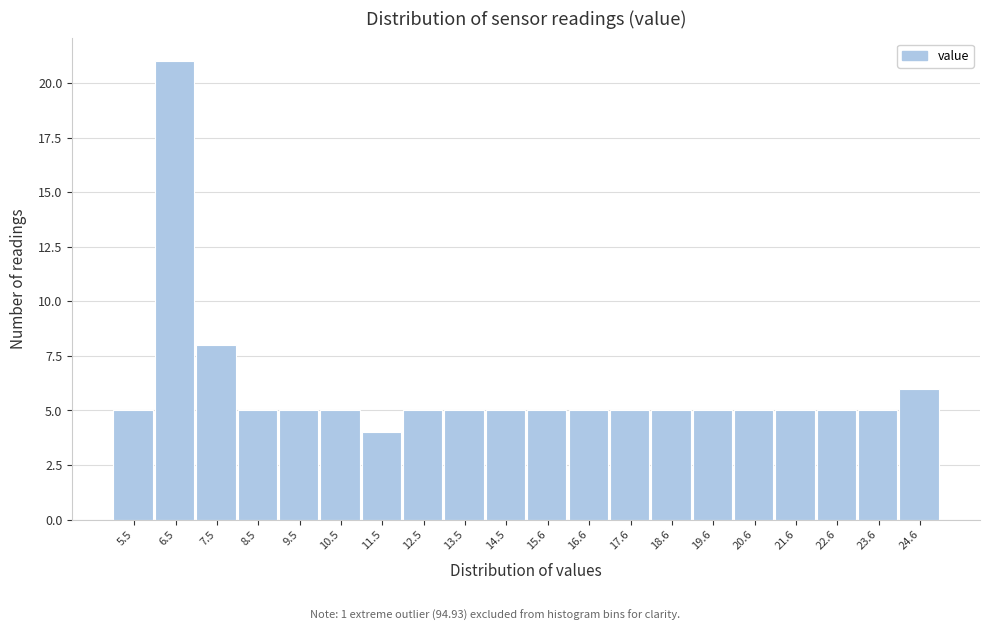

Over which range of the x-axis is the bar tallest?

6.0 to 7.0